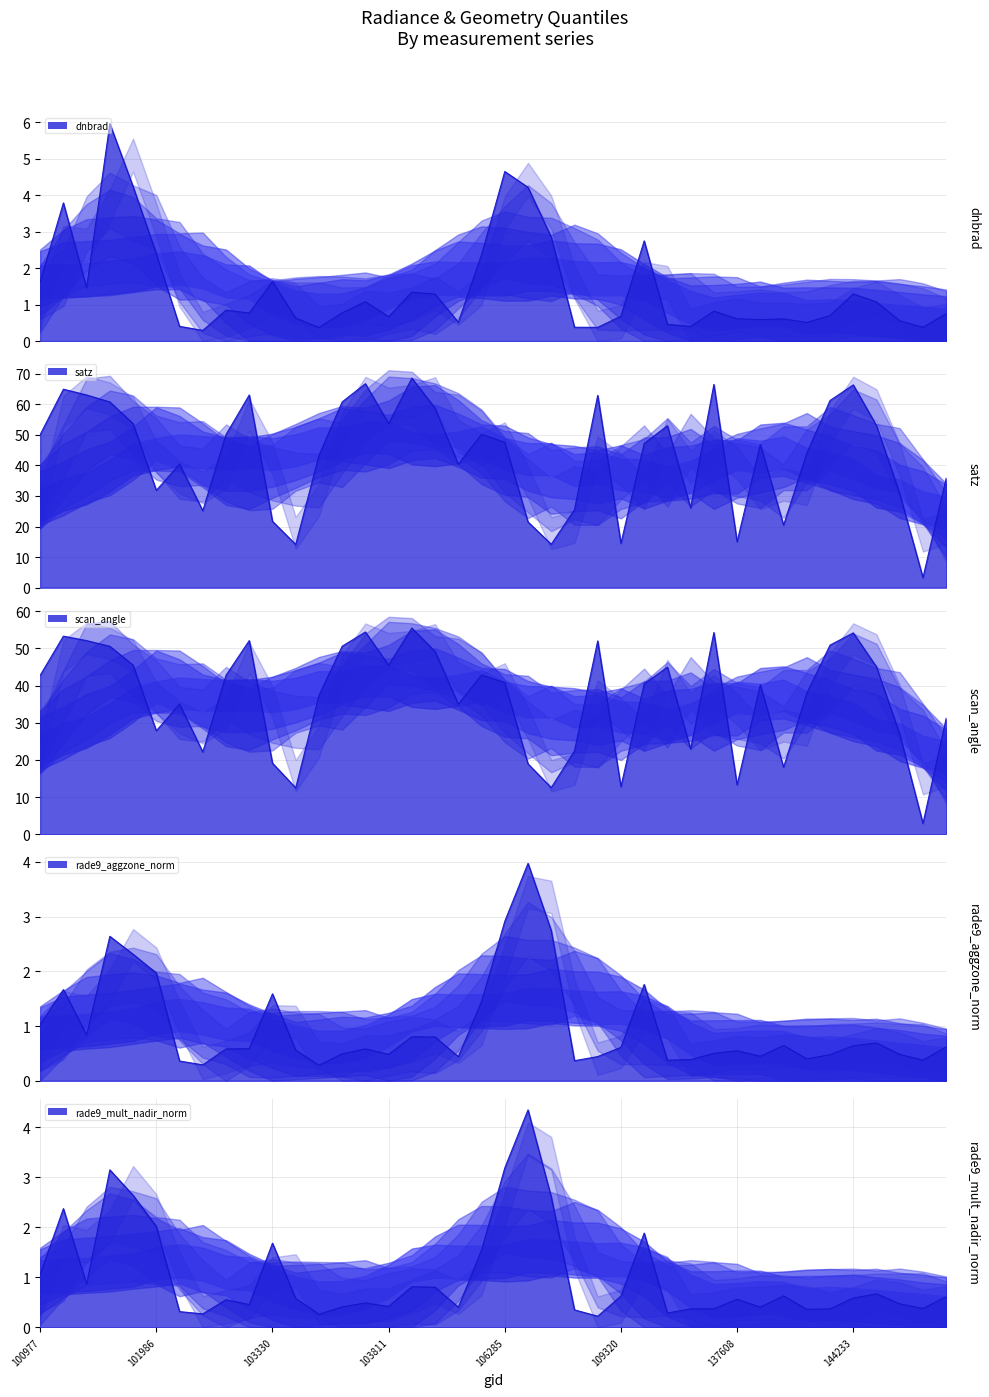

What is the difference between the second highest and minimum values in the rade9_mult_nadir_norm series?

3.0